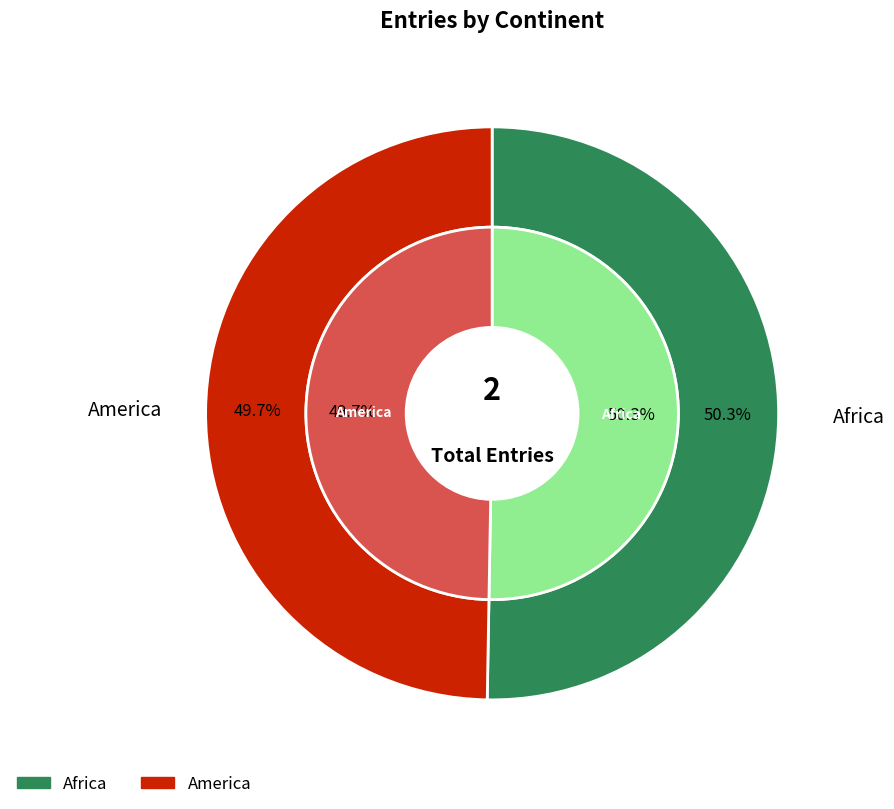

How many segments does this pie chart have?

2